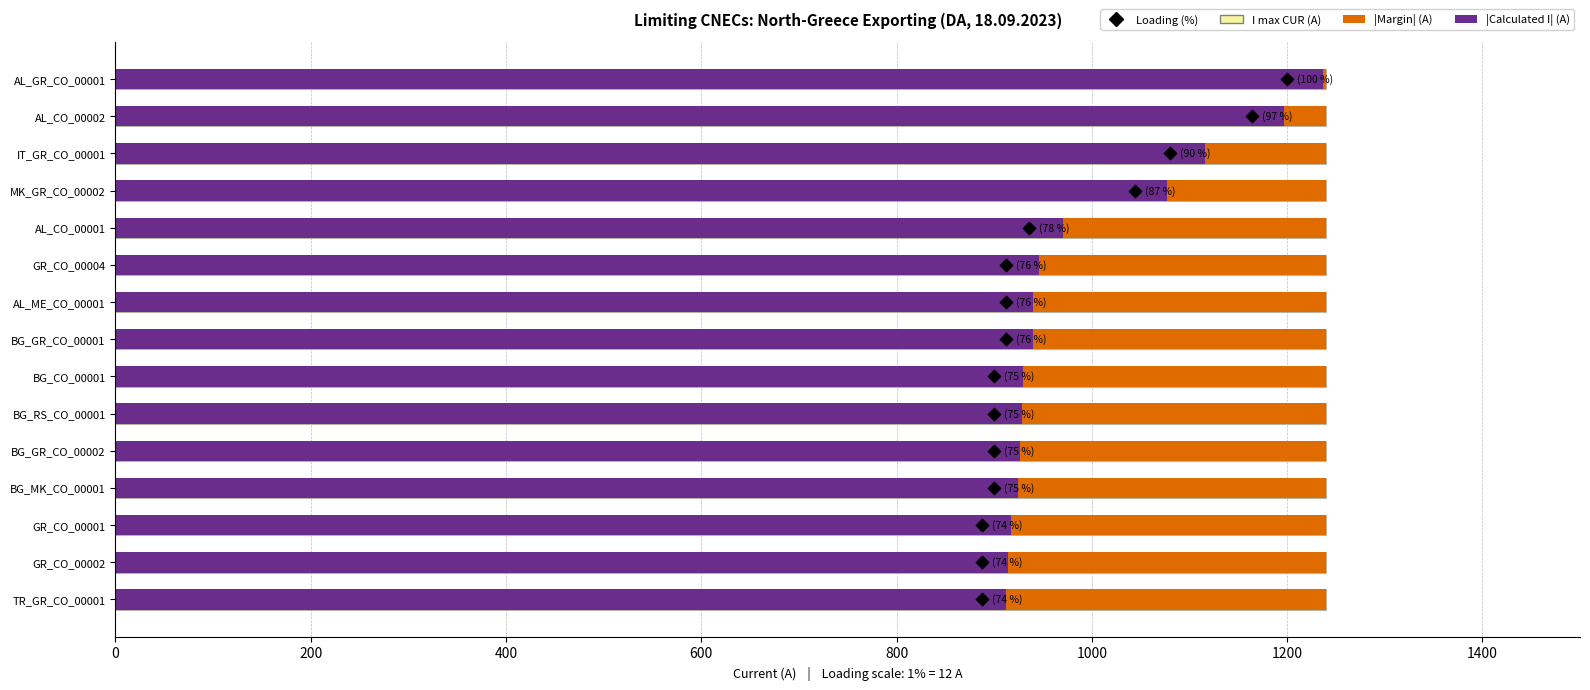

At how many categories does at least one series exceed 1064?

4